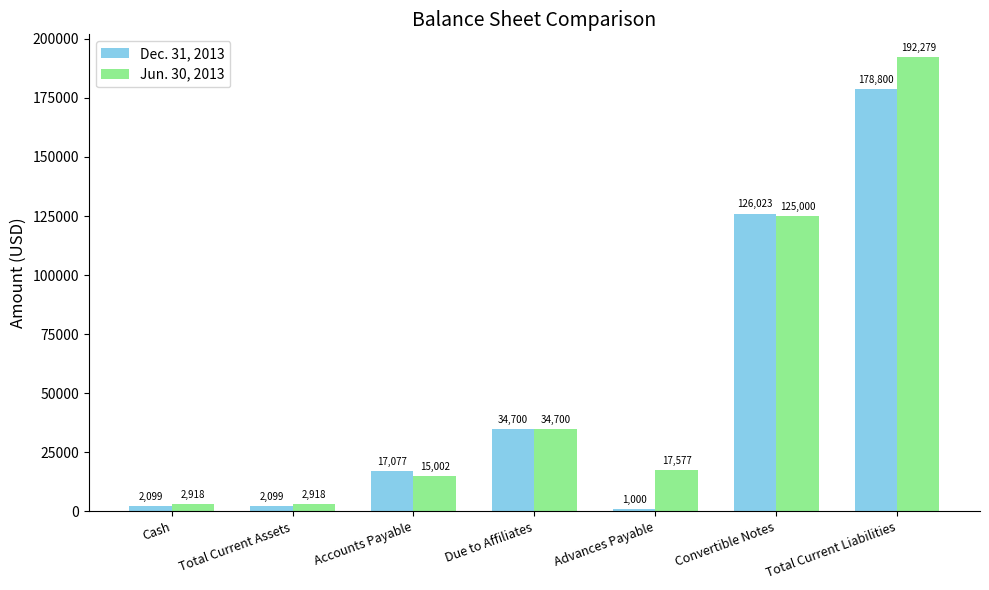

Is it true that Dec. 31, 2013 equals 10572 at Accounts Payable?

False